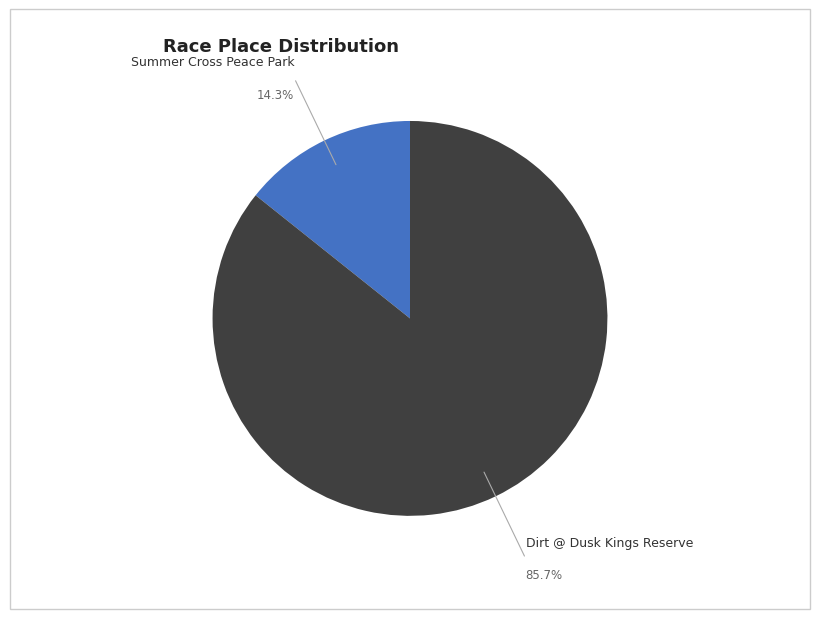

Is there a majority slice in this chart?

Yes